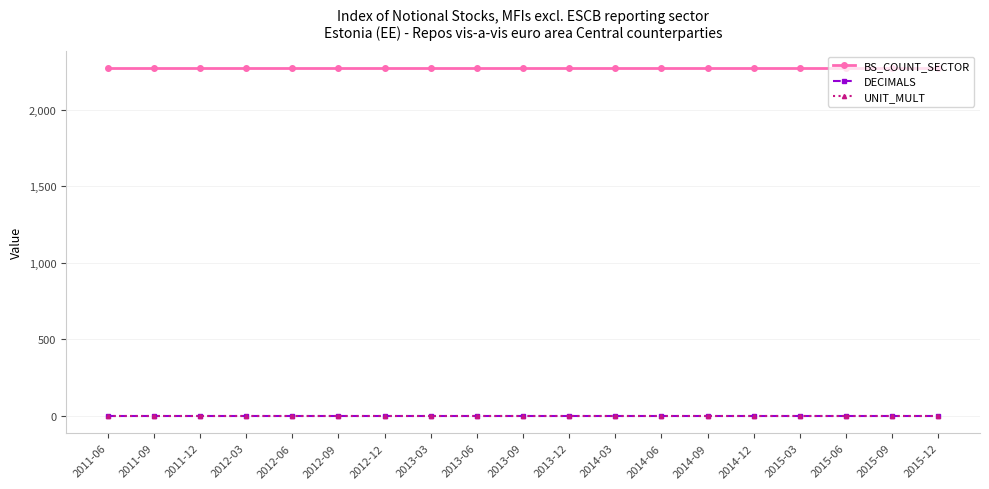

What are all the series names shown in the legend?

BS_COUNT_SECTOR, DECIMALS, UNIT_MULT